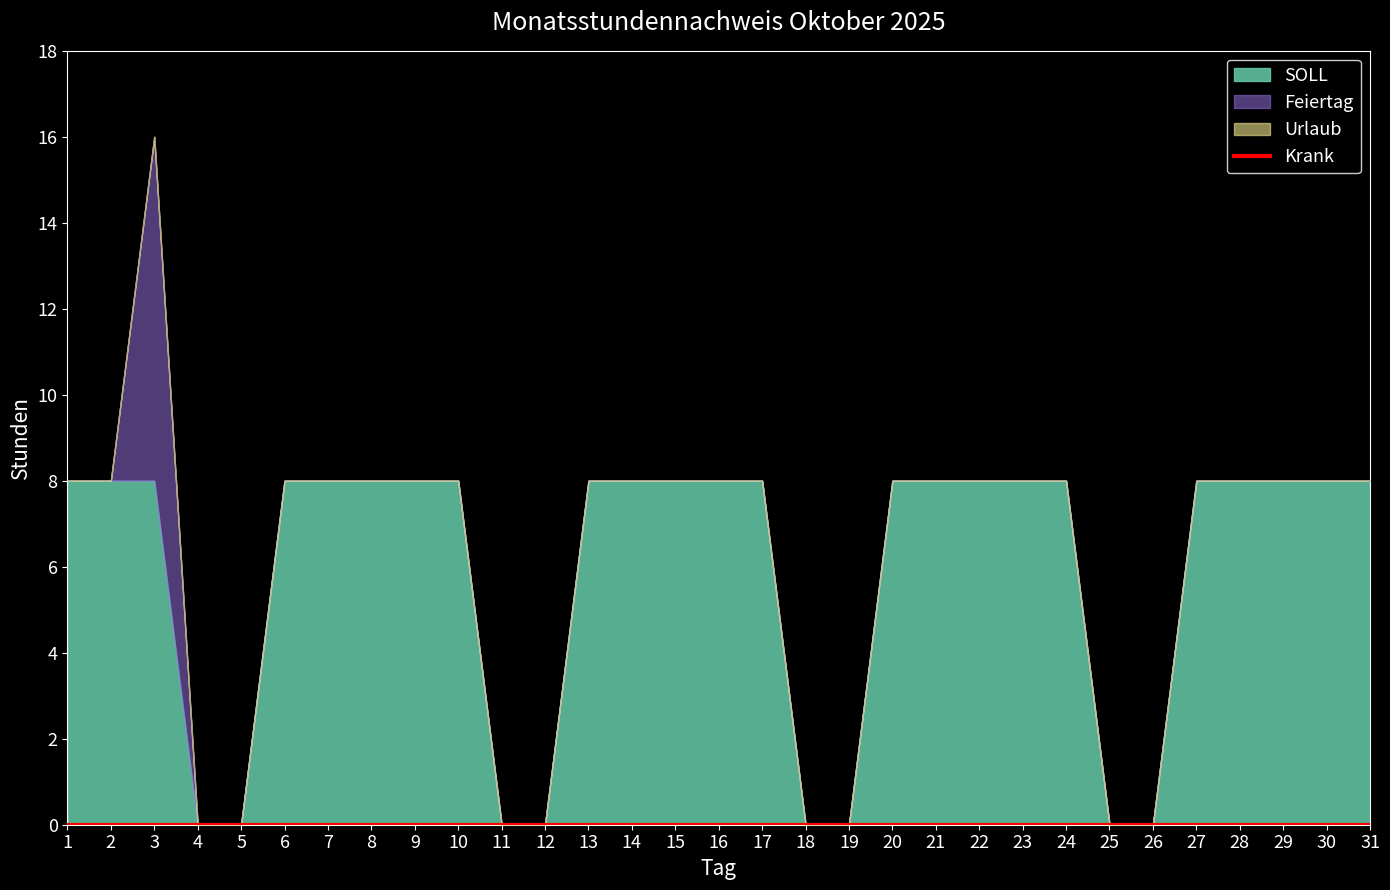

At how many categories does at least one series exceed 2?

23